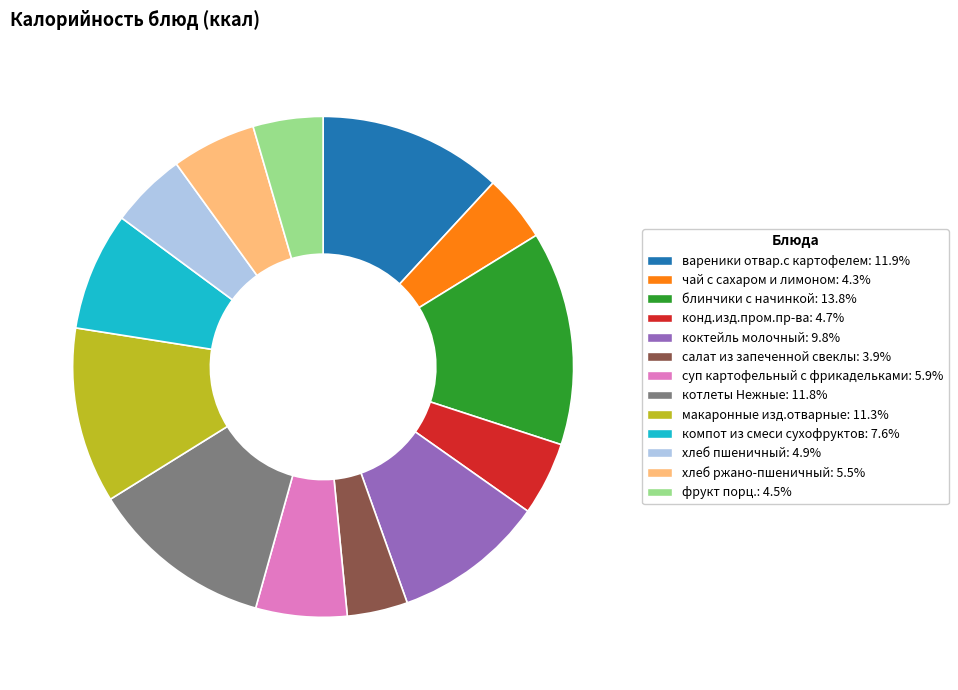

Does блинчики с начинкой represent more than half of the total?

No